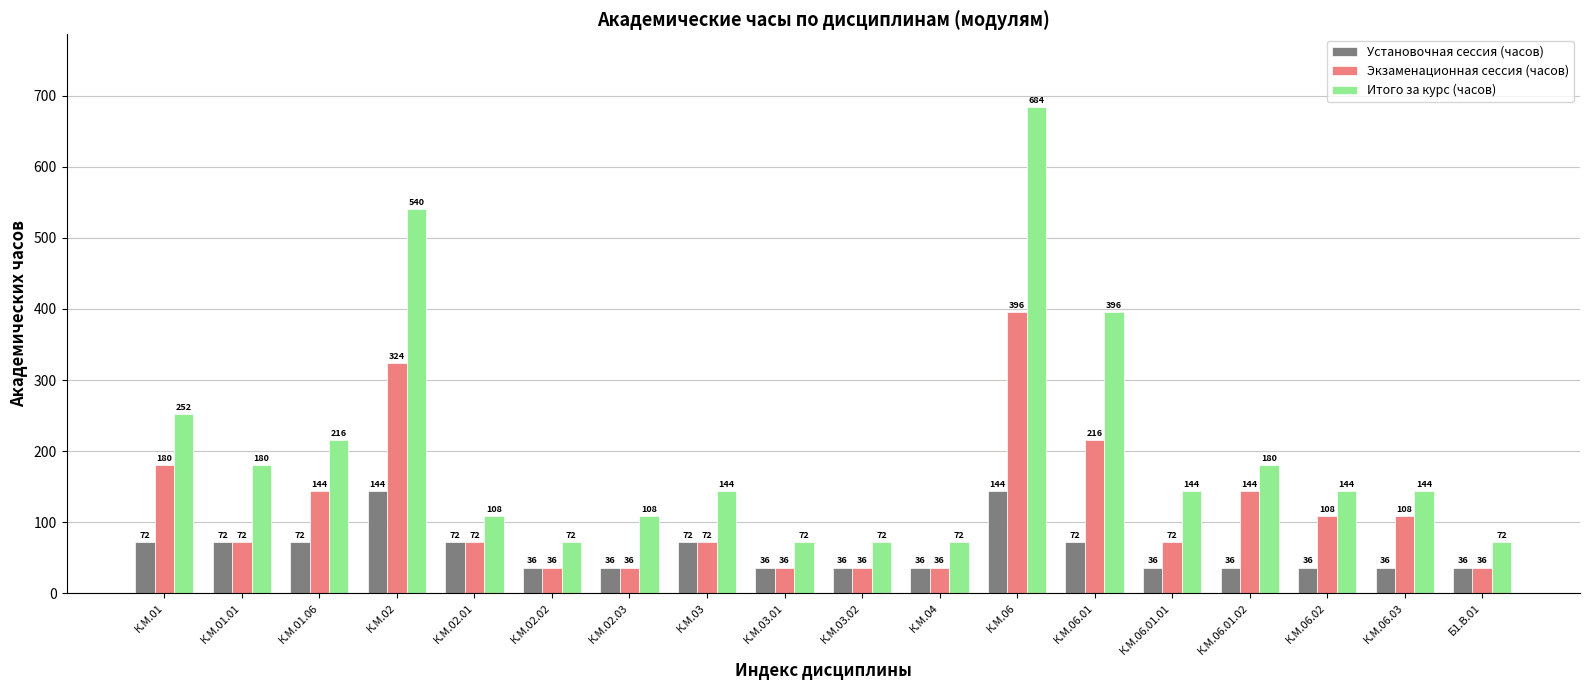

What are all the series names shown in the legend?

Установочная сессия (часов), Экзаменационная сессия (часов), Итого за курс (часов)